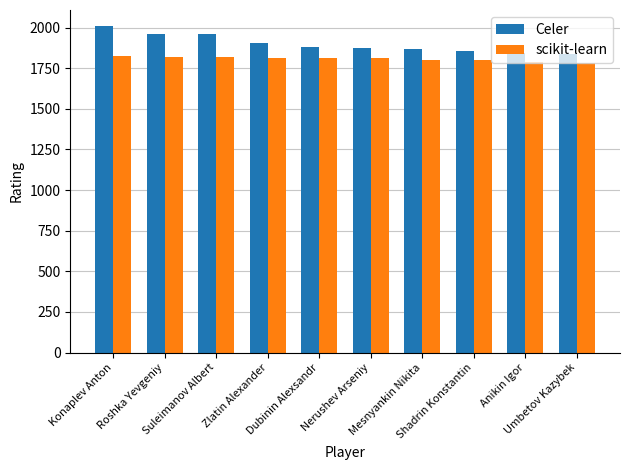

Rank the series by their average value, from highest to lowest.

Celer, scikit-learn